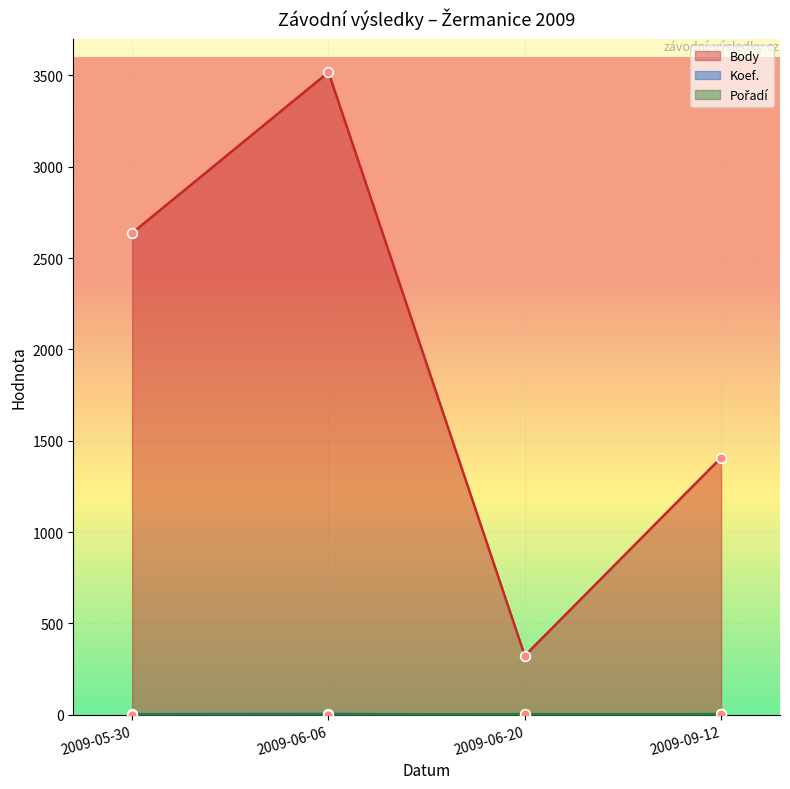

What is the difference between the highest and lowest values at 2009-06-20?

322